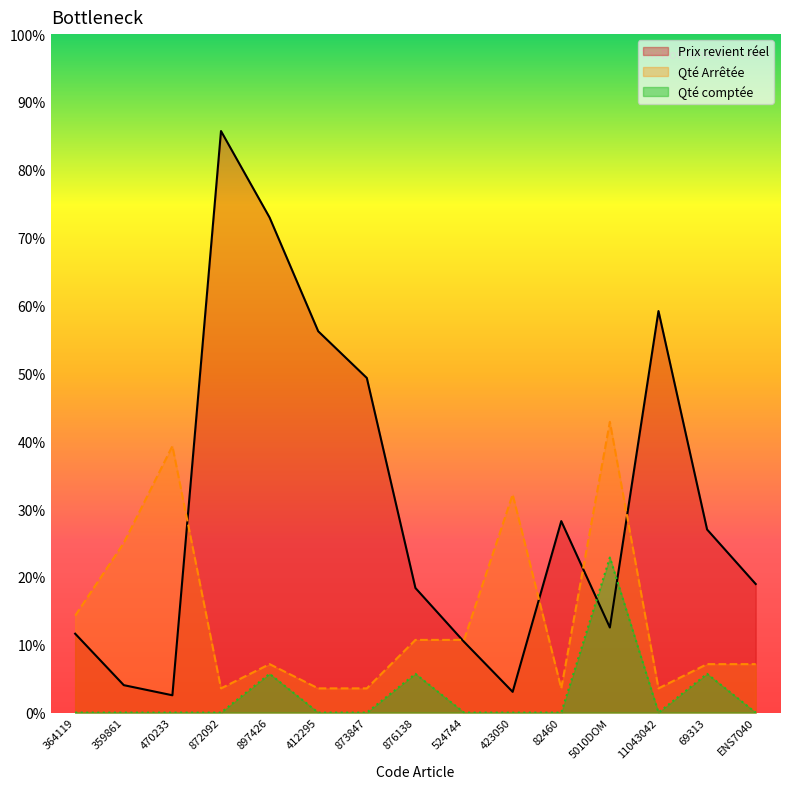

What are all the series names shown in the legend?

Prix revient réel, Qté Arrêtée, Qté comptée